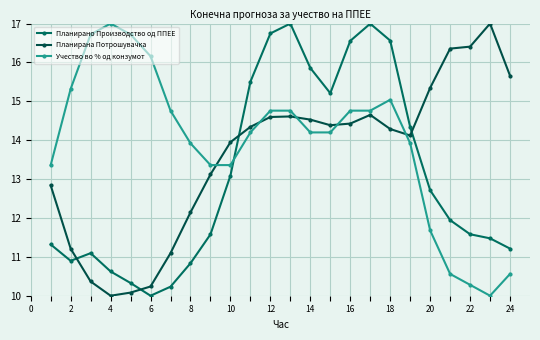

Which series has the largest total across all categories?

Учество во % од конзумот